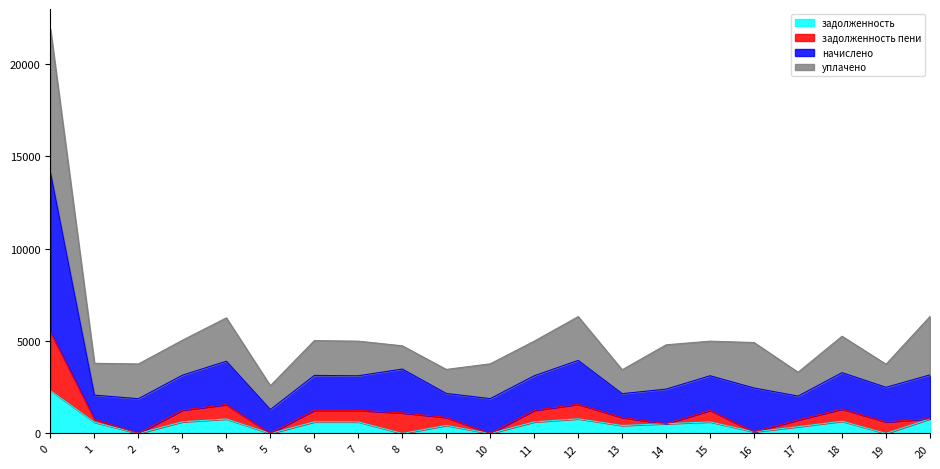

True or false: начислено and задолженность cross at least once.

False